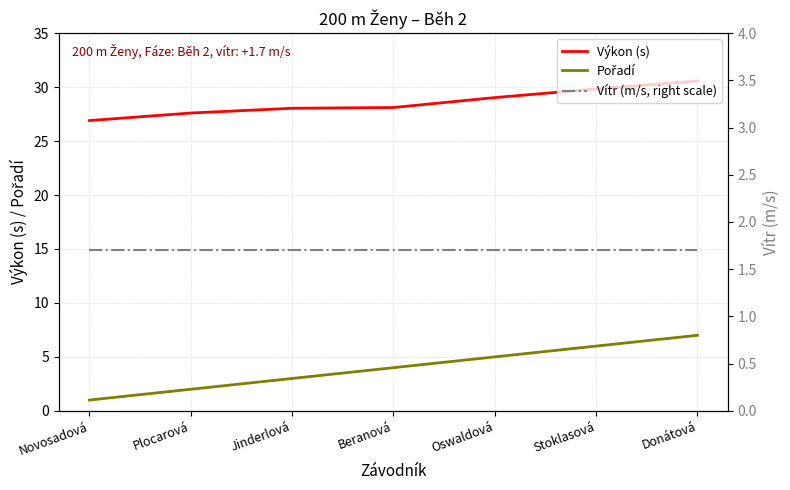

What is the difference between the highest and lowest values at Novosadová?

25.9